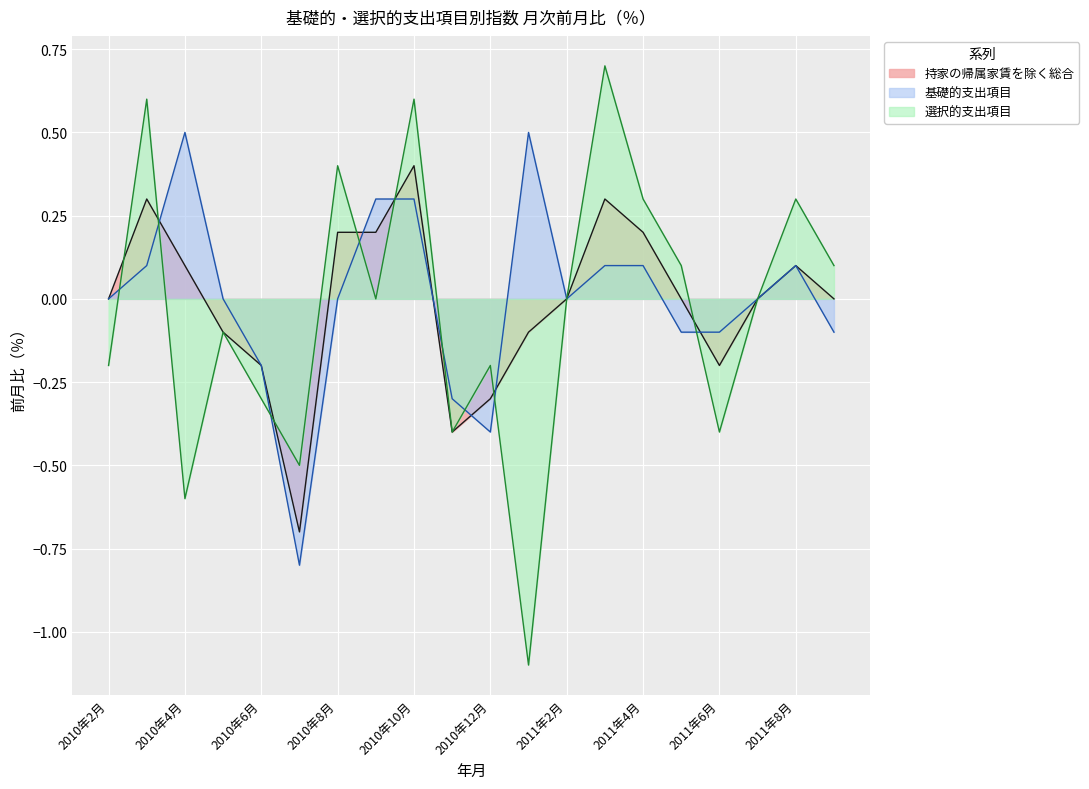

What position from the left is 2011年9月?

20